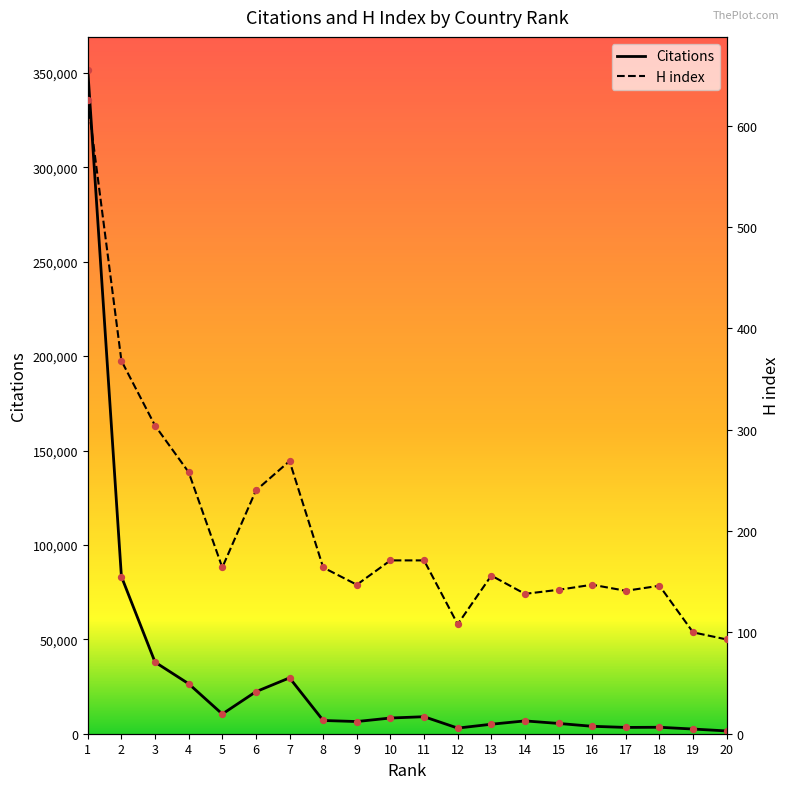

Which series has the largest total across all categories?

Citations